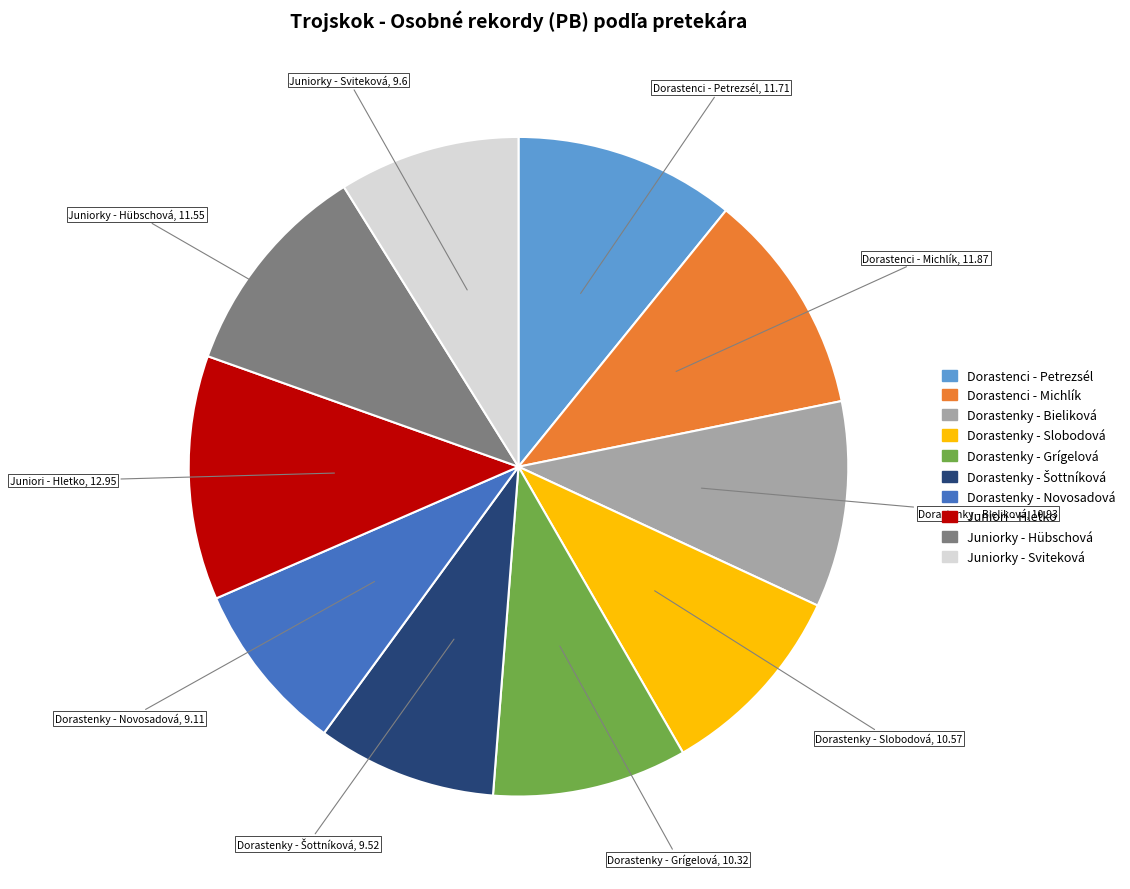

Is there a majority slice in this chart?

No